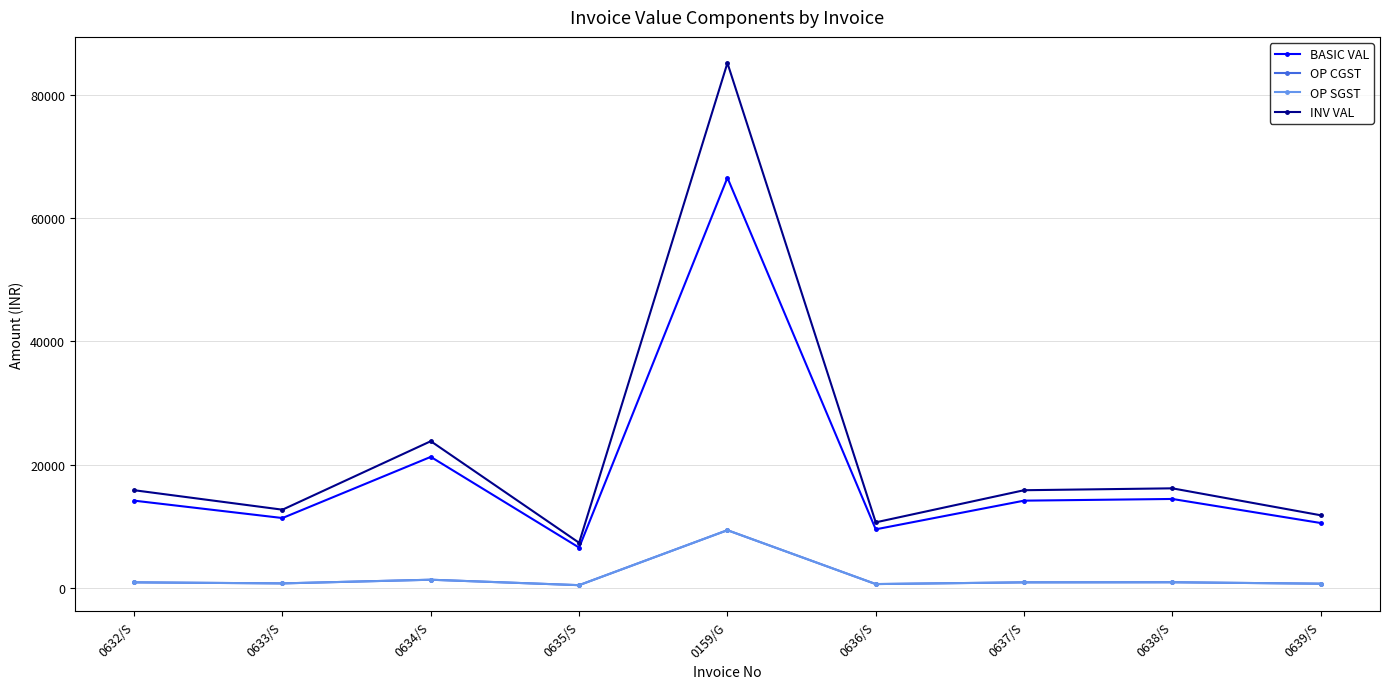

Is this an area chart (filled region under the line)?

No